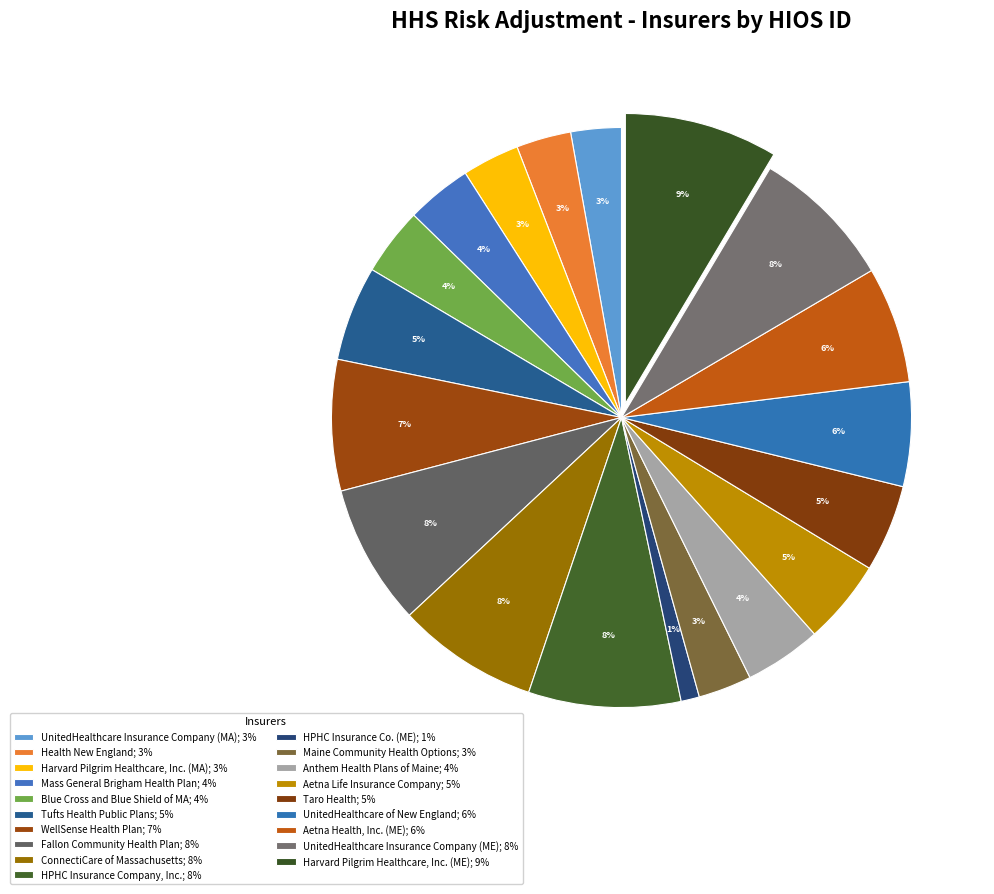

Is it true that Taro Health is 5% of the pie?

True